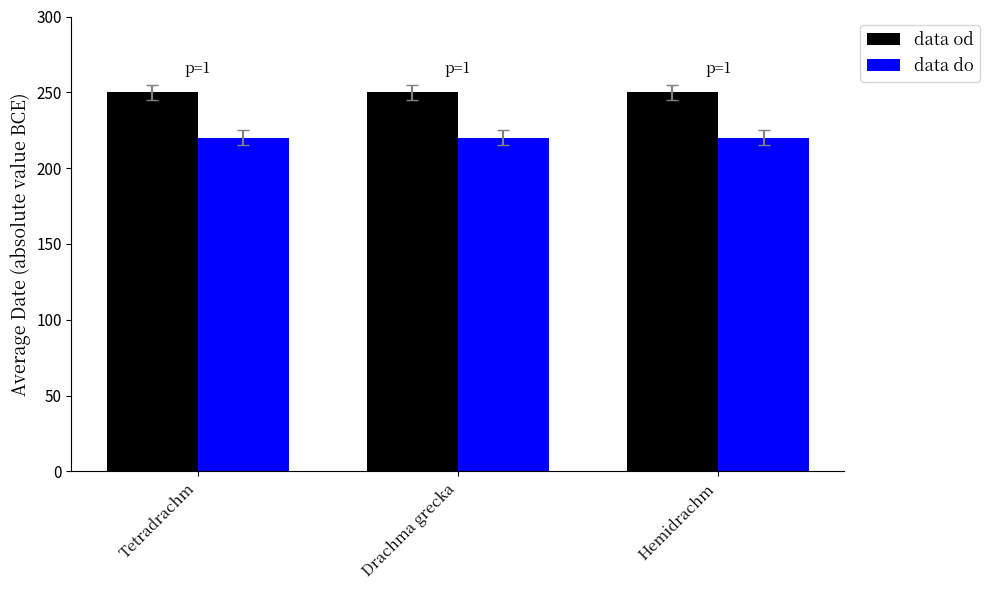

What is the spread (max minus min) of values at Hemidrachm?

30